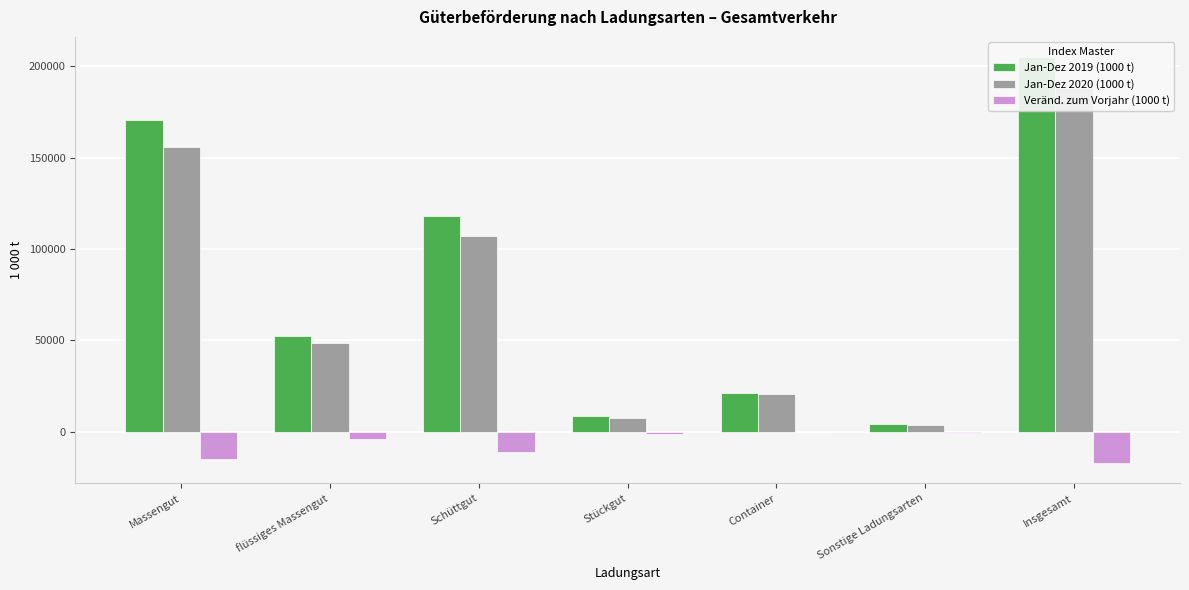

What is the total value across all series at Massengut?

311398.7